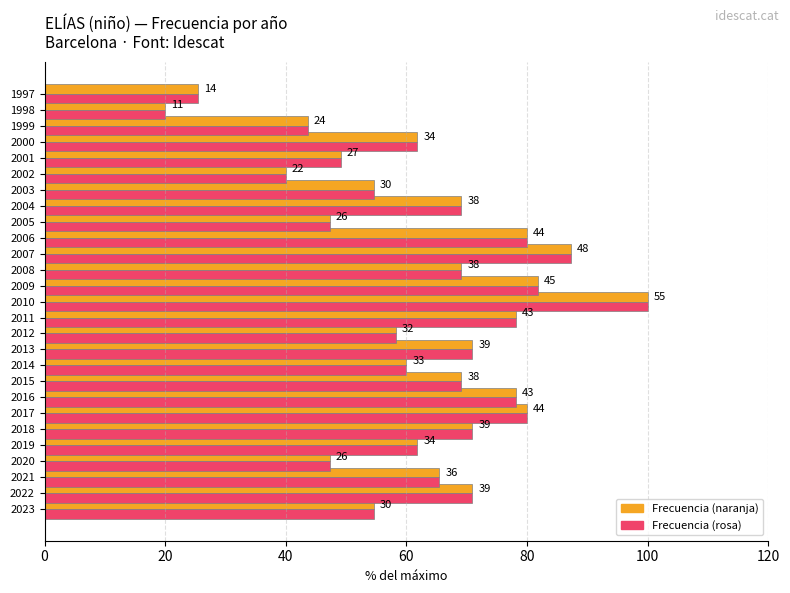

Are the bars grouped side by side (vs. stacked)?

Yes